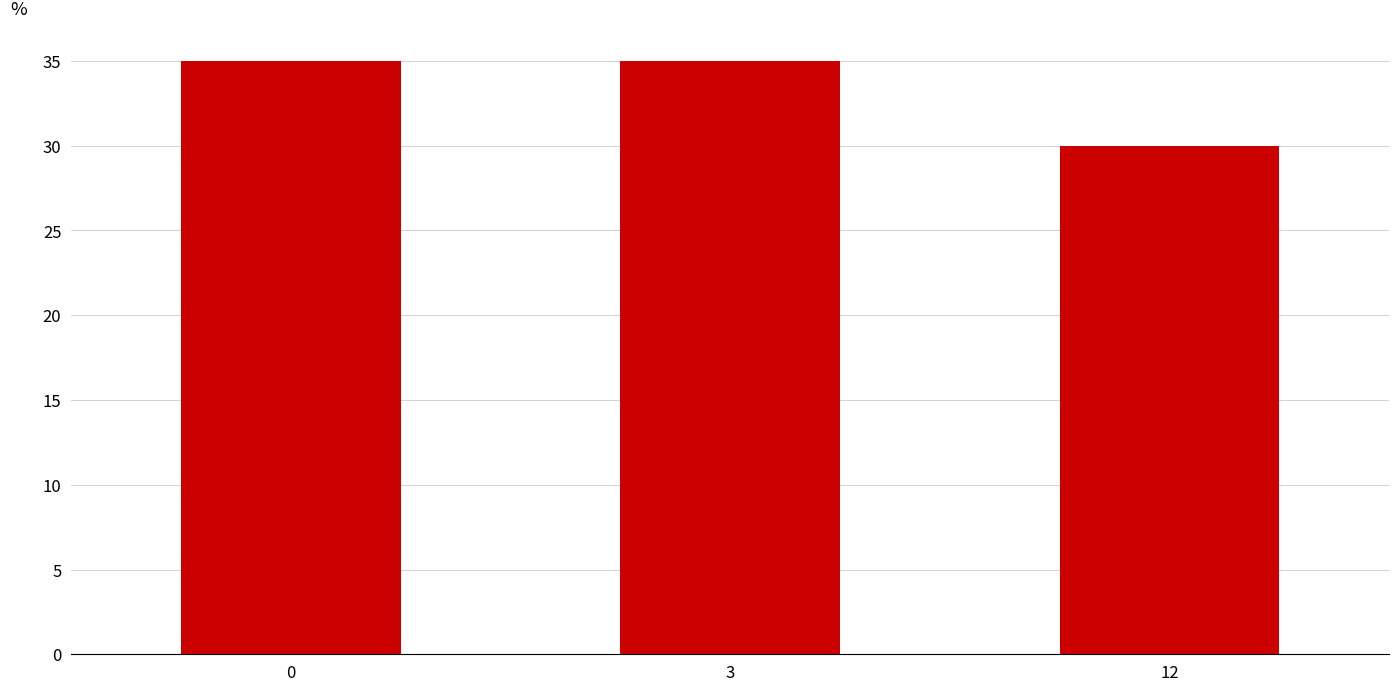

Reading left to right, transcribe all the data shown in this chart.

35	35	30